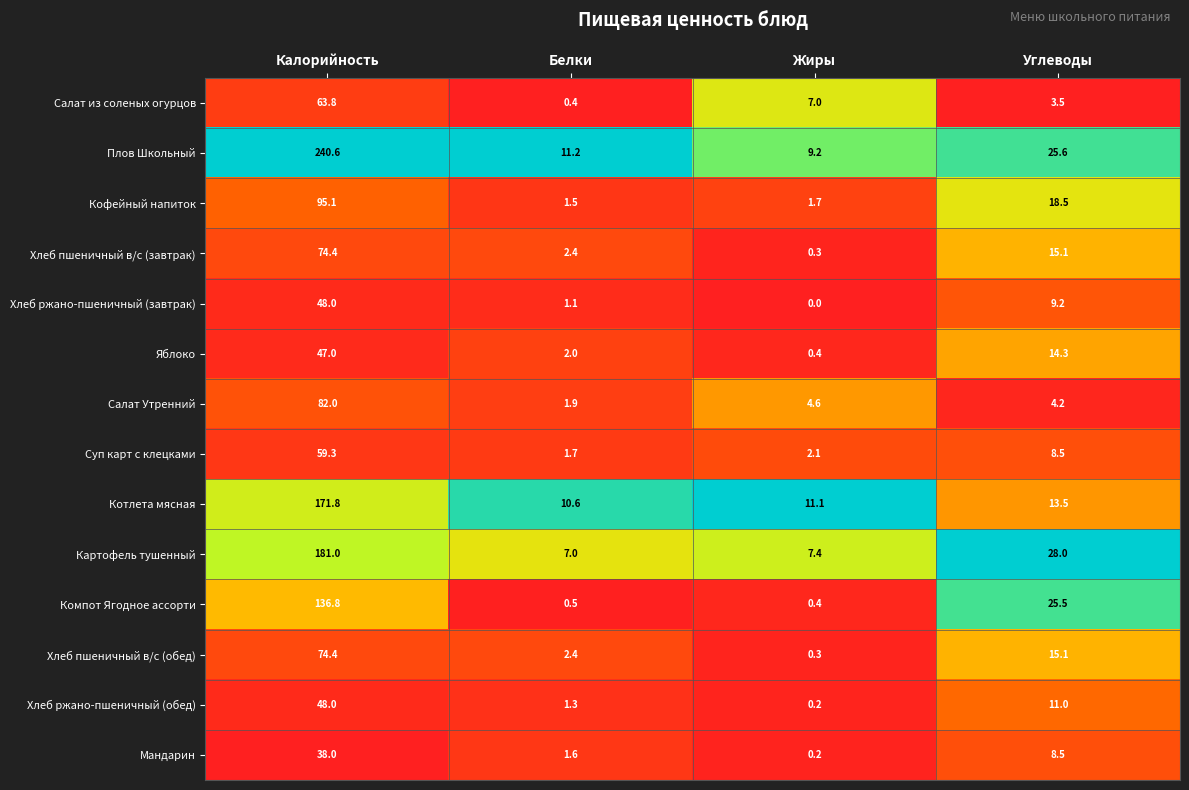

At which category is the sum across all series the highest?

Калорийность